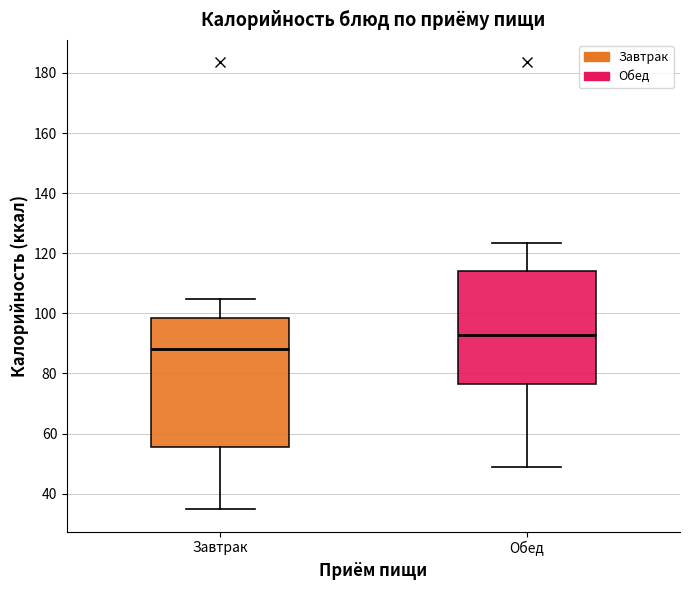

Reading left to right, read every box against the y-axis: the position of its median line, the range the box covers, and the ends of its whiskers. The values are not printed on the chart, so give them approximately, as read against the axis.

Завтрак: median 88, box 56 to 98, whiskers 34 to 104
Обед: median 92, box 76 to 114, whiskers 48 to 124